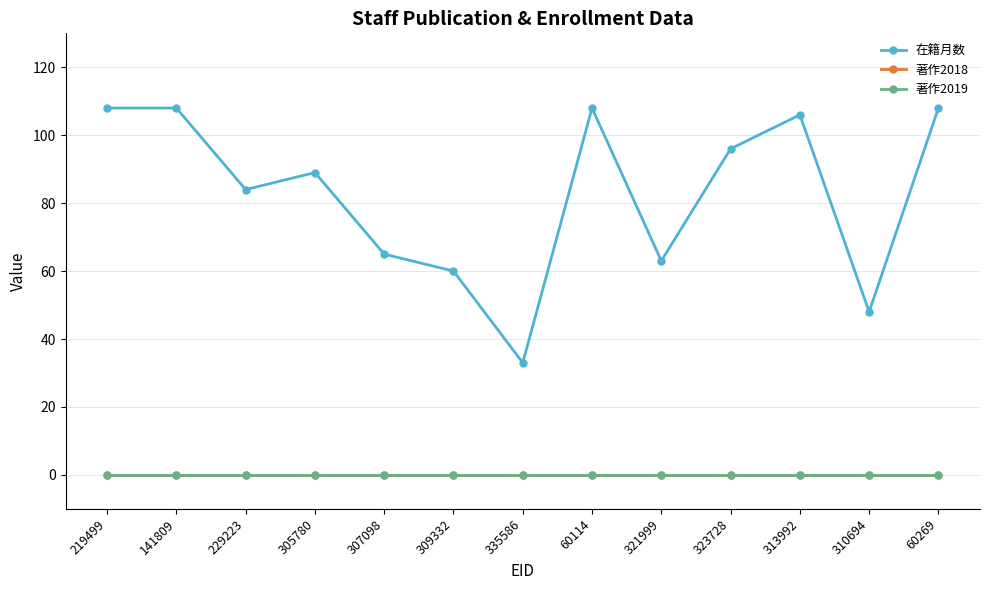

True or false: 著作2018 and 著作2019 intersect in this chart.

False